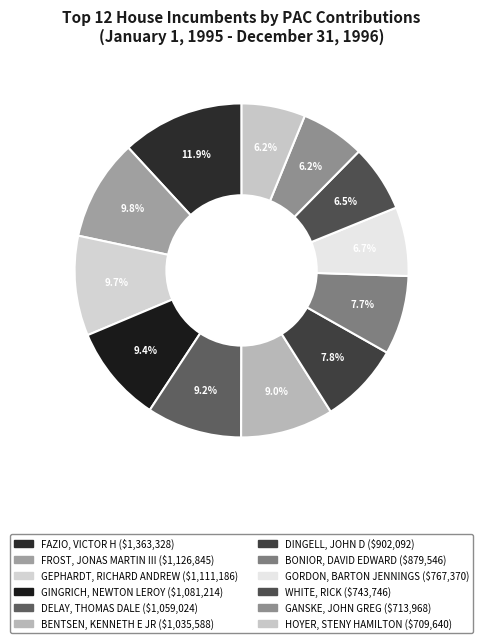

Count the number of slices in the pie.

12